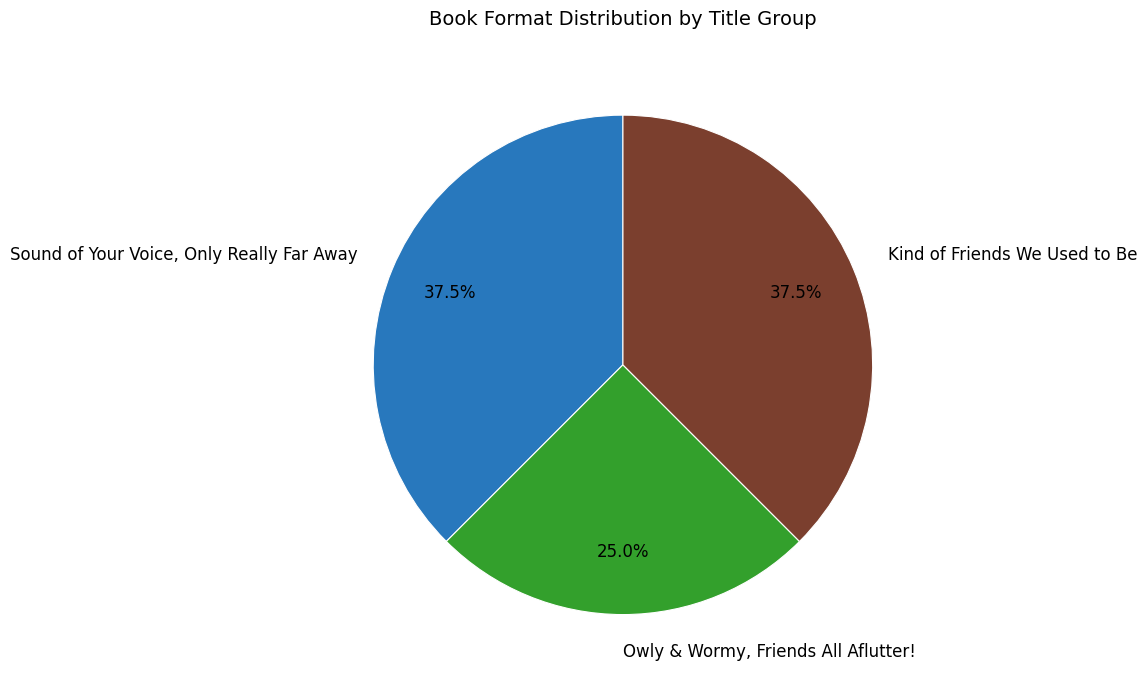

How many slices are in this pie chart?

3